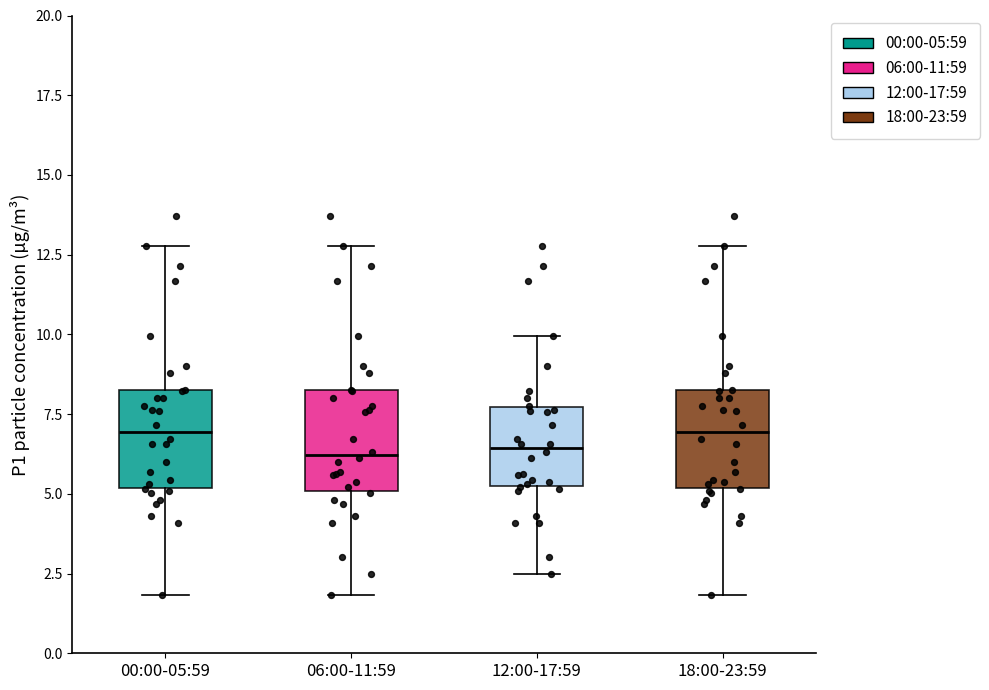

Reading left to right, read every box against the y-axis: the position of its median line, the range the box covers, and the ends of its whiskers. The values are not printed on the chart, so give them approximately, as read against the axis.

00:00-05:59: median 7.0, box 5.0 to 8.0, whiskers 2.0 to 13.0
06:00-11:59: median 6.0, box 5.0 to 8.0, whiskers 2.0 to 13.0
12:00-17:59: median 6.5, box 5.0 to 7.5, whiskers 2.5 to 10.0
18:00-23:59: median 7.0, box 5.0 to 8.0, whiskers 2.0 to 13.0